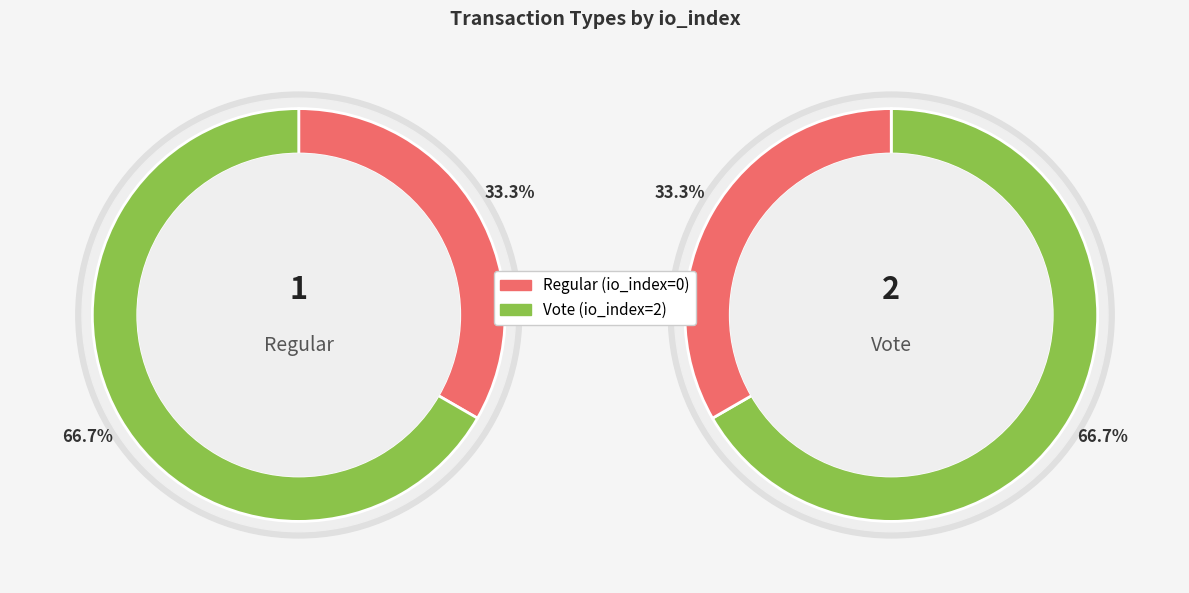

Approximately how many times larger is the value at Vote compared to Regular?

2.0